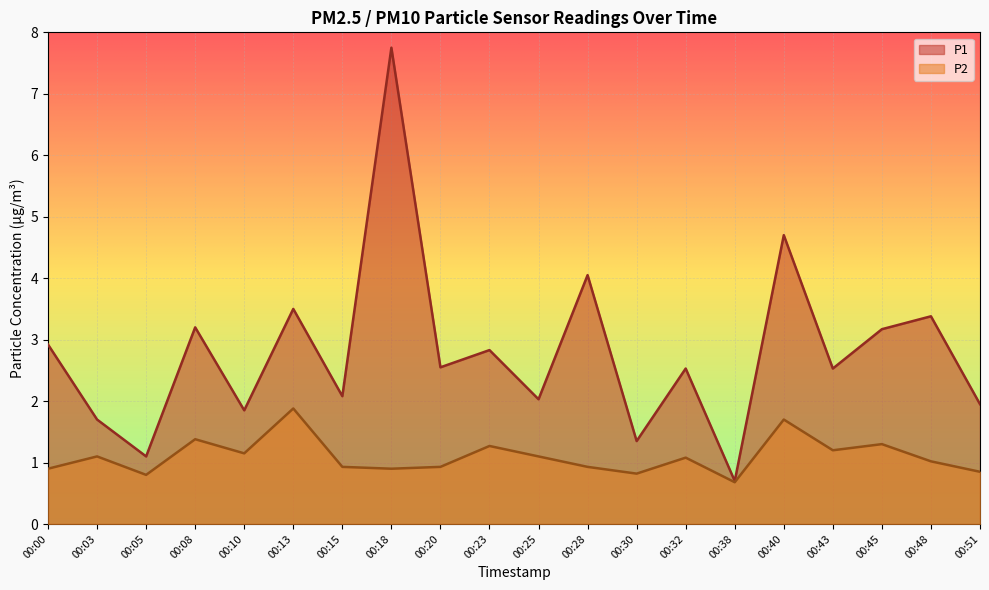

What is the lowest value of the P2 series?

0.7